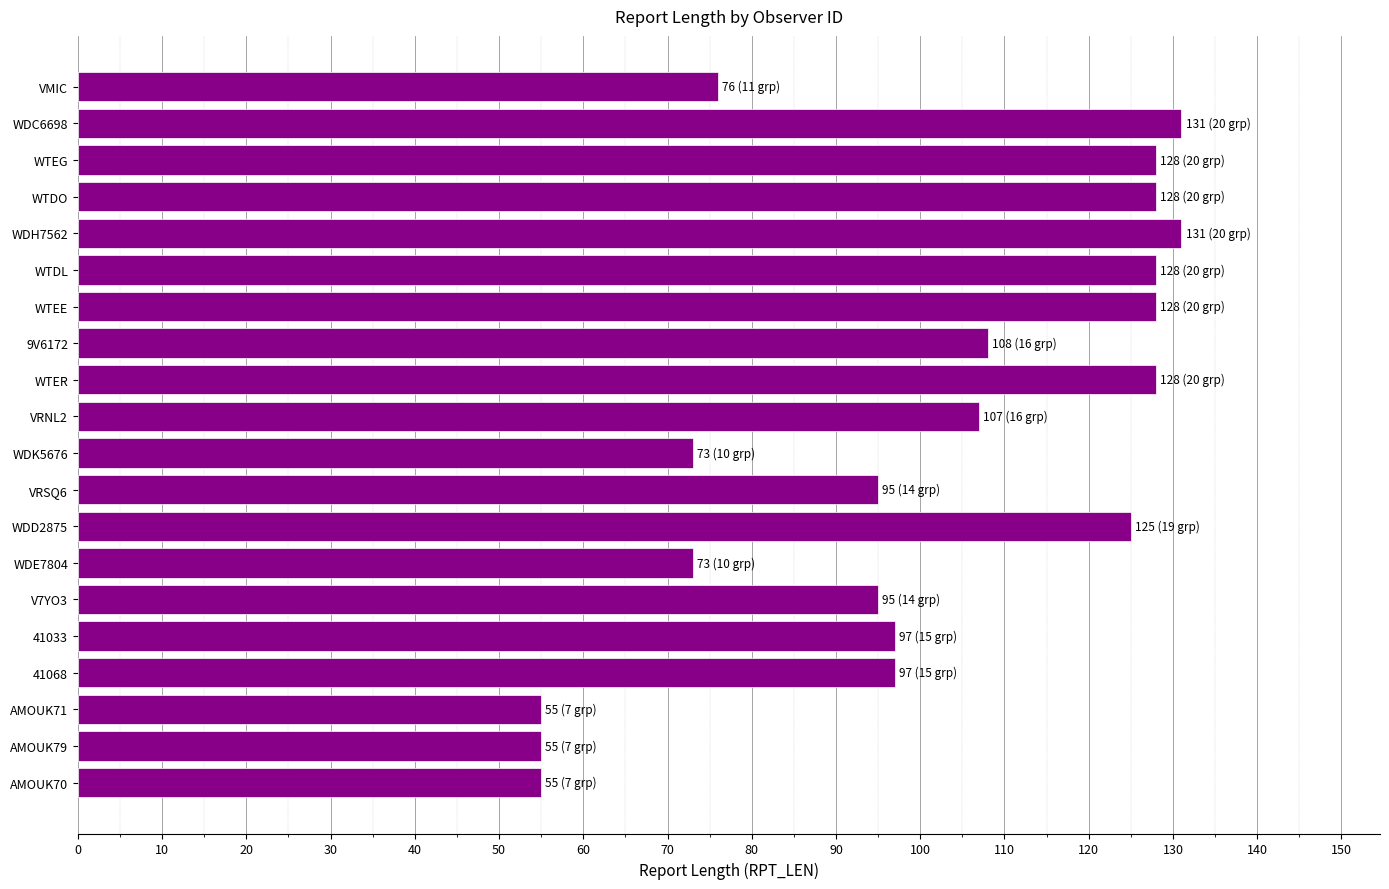

Does the chart contain any negative values?

No